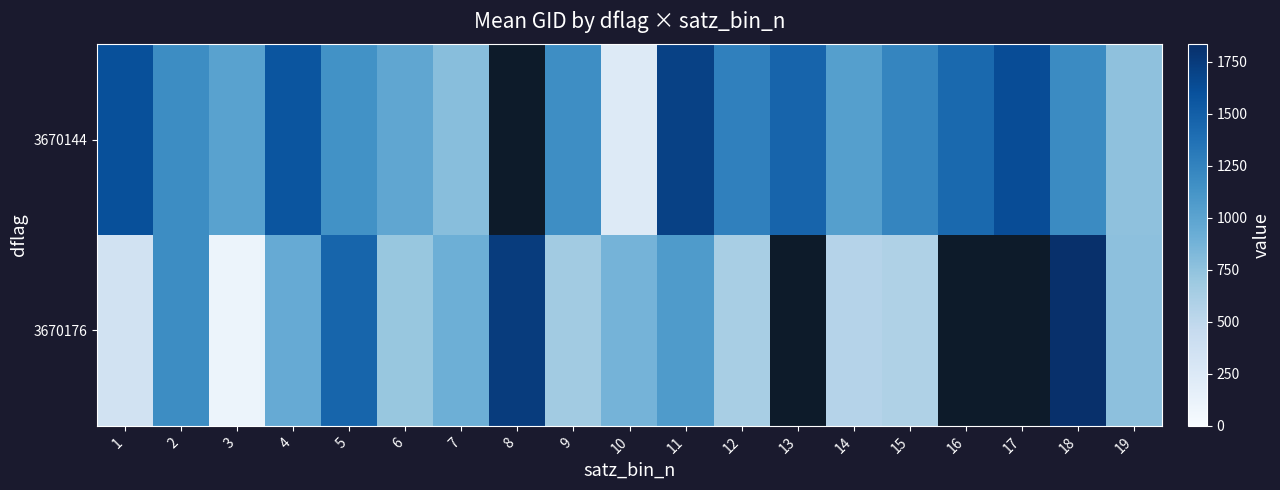

What is the difference between the highest and lowest values at 11?

639.0